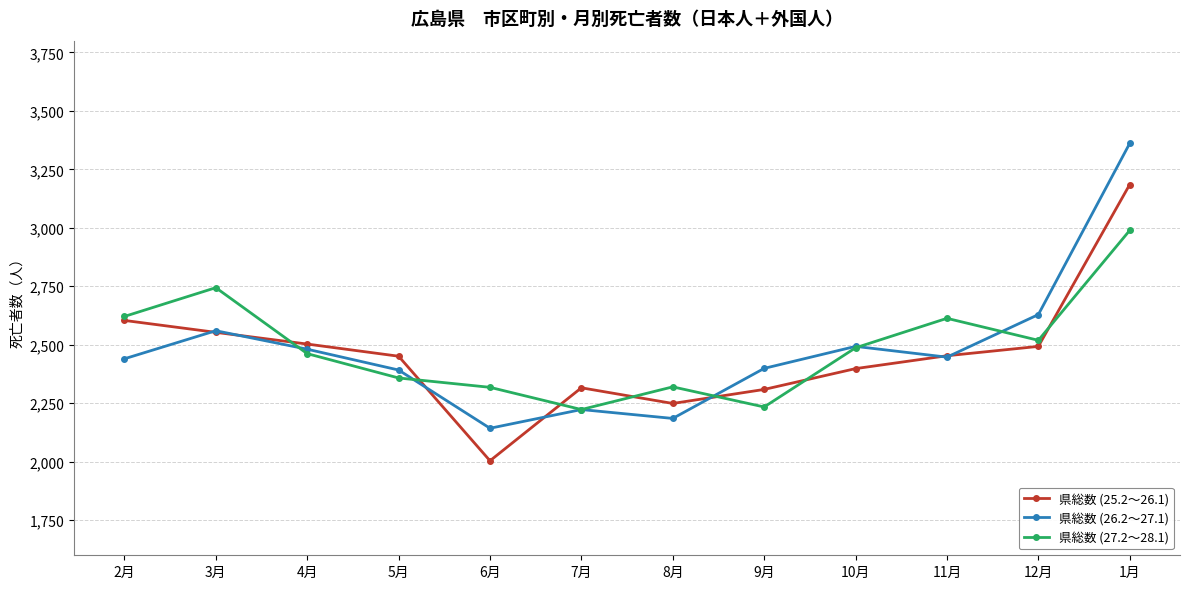

How many interior local valleys does the 県総数 (26.2～27.1) series have?

3